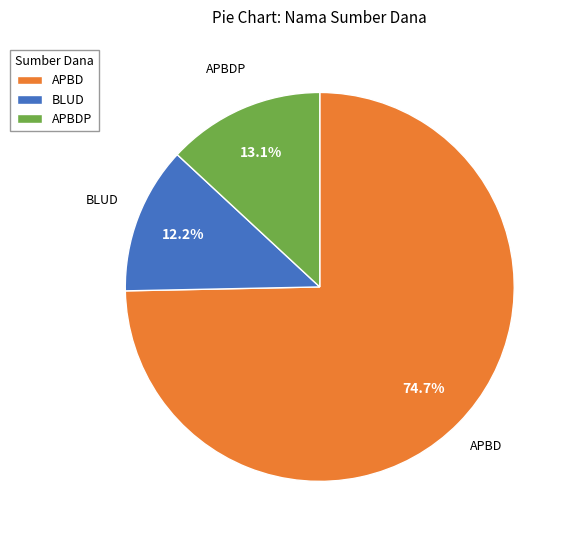

Does any single category account for the majority?

Yes